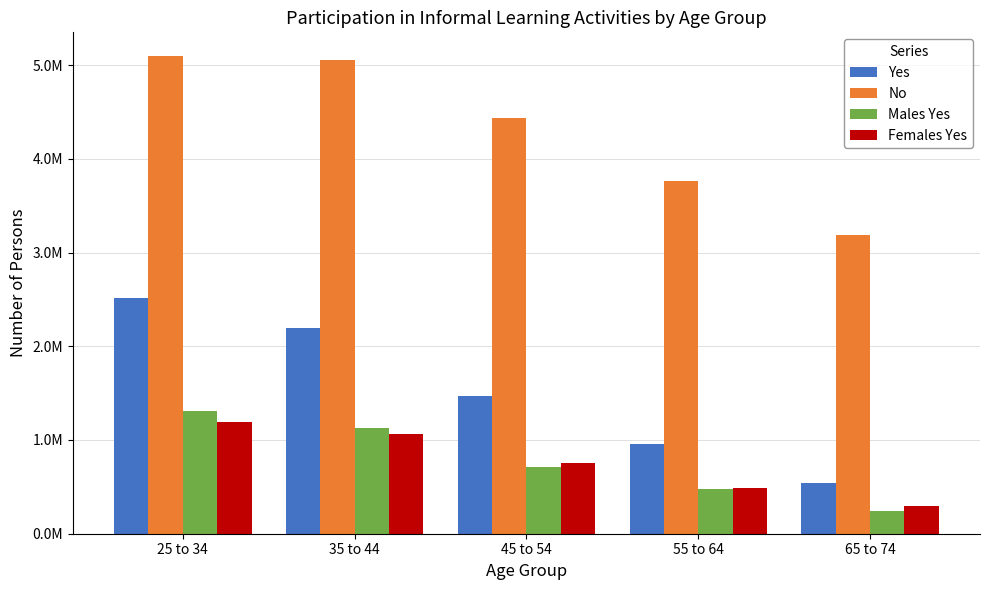

Which category has the highest value in the Females Yes series?

25 to 34